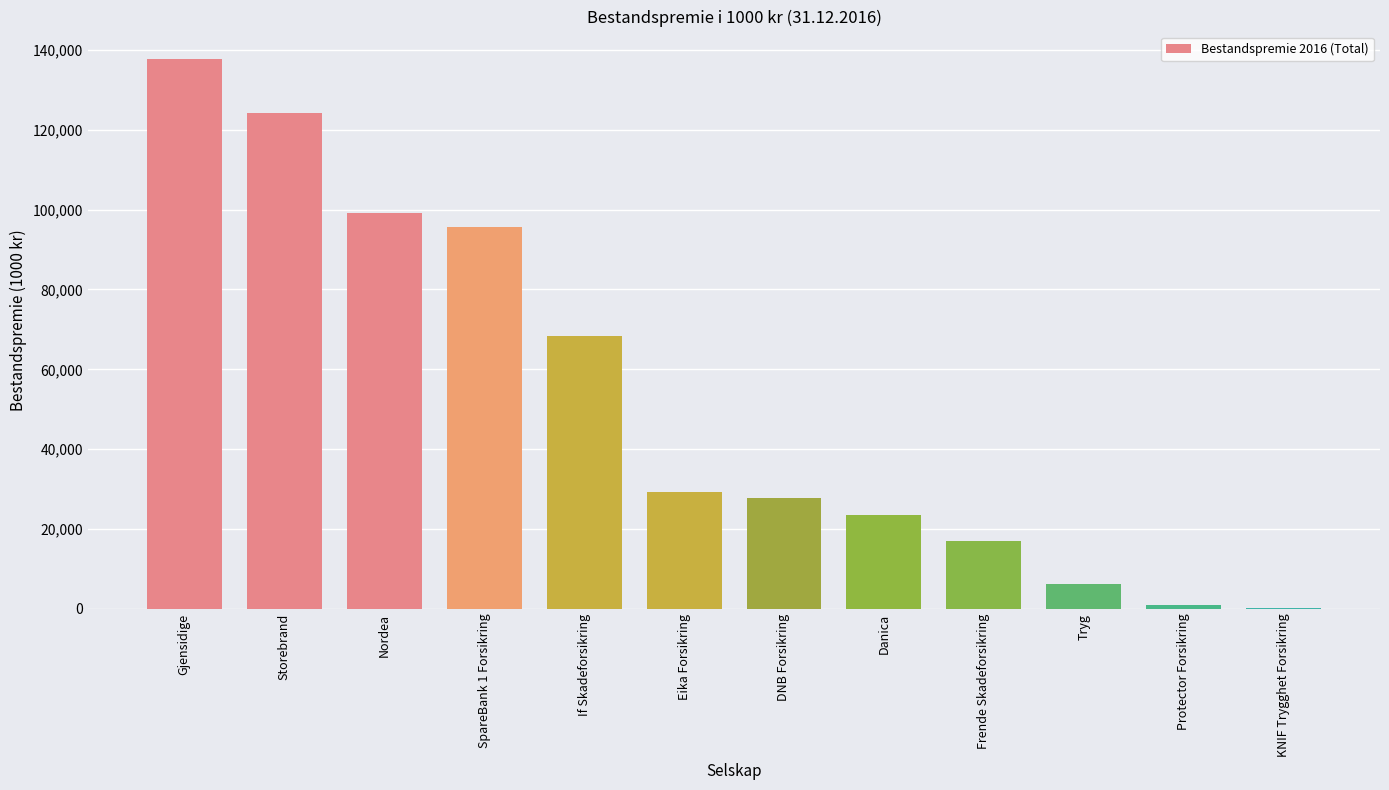

The chart shows a value of 25863 at If Skadeforsikring. True or false?

False